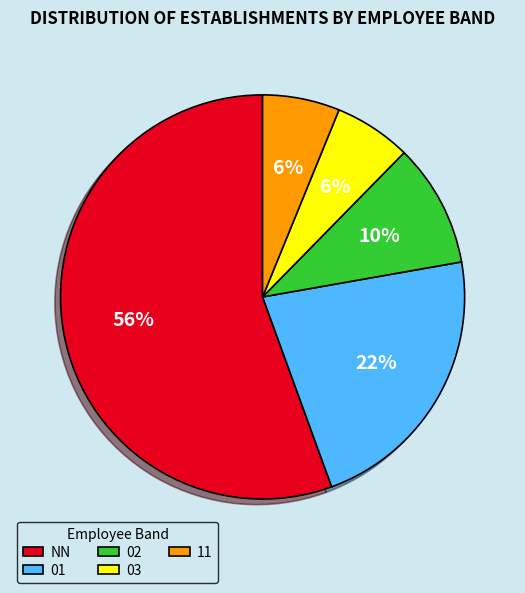

Is the sum of NN and 02 greater than half?

Yes